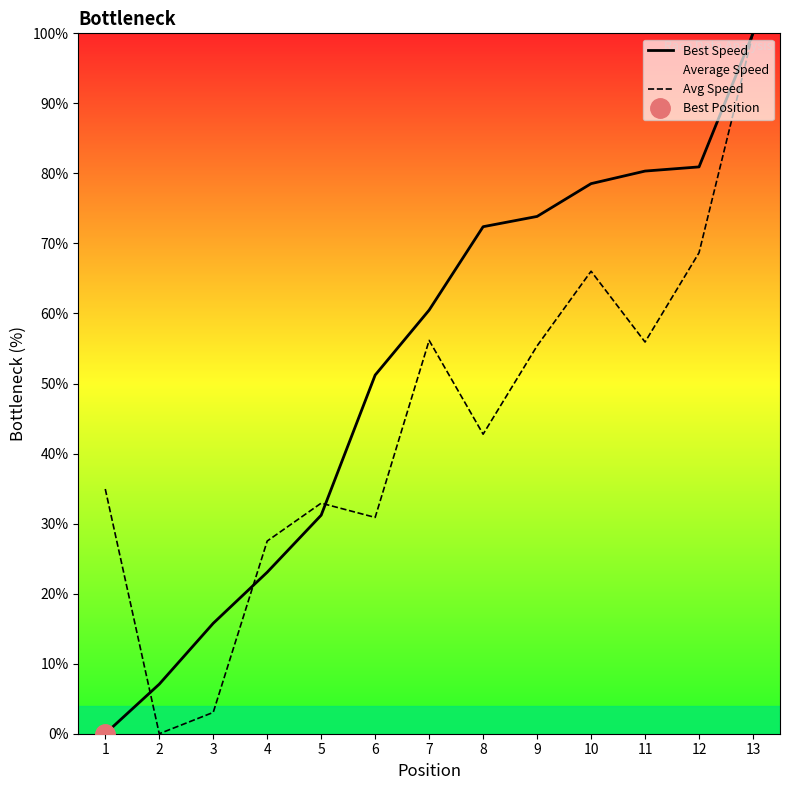

Which category has the lowest value across all series?

1